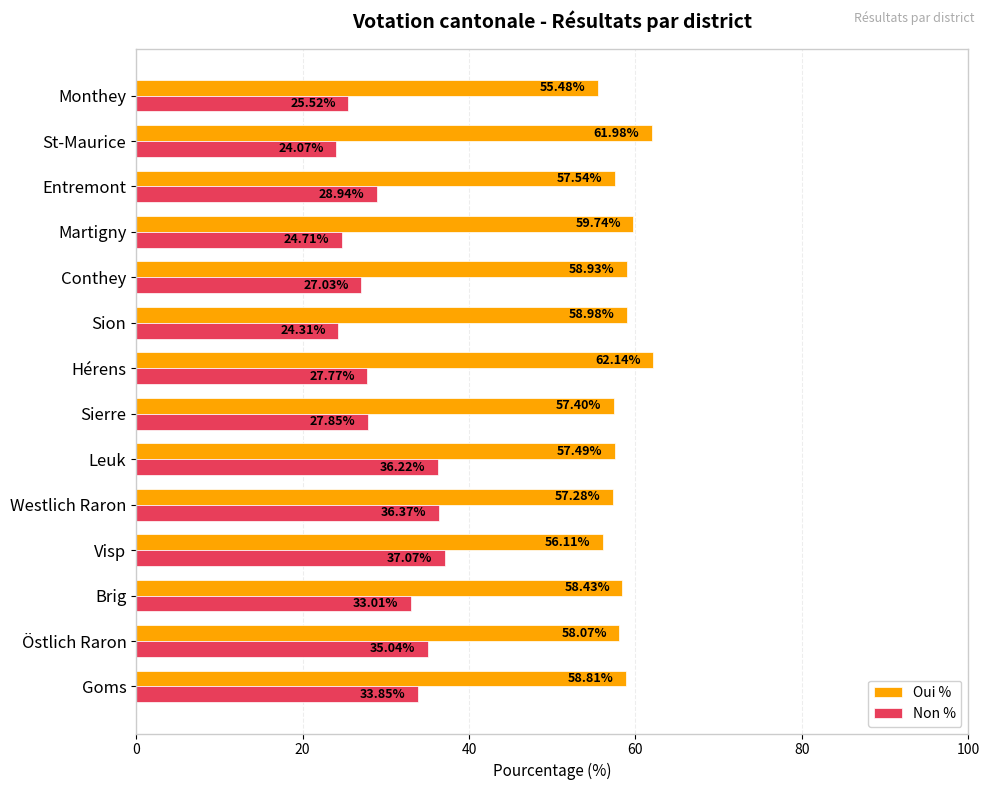

Where is Oui % nearest to the value 58?

Östlich Raron